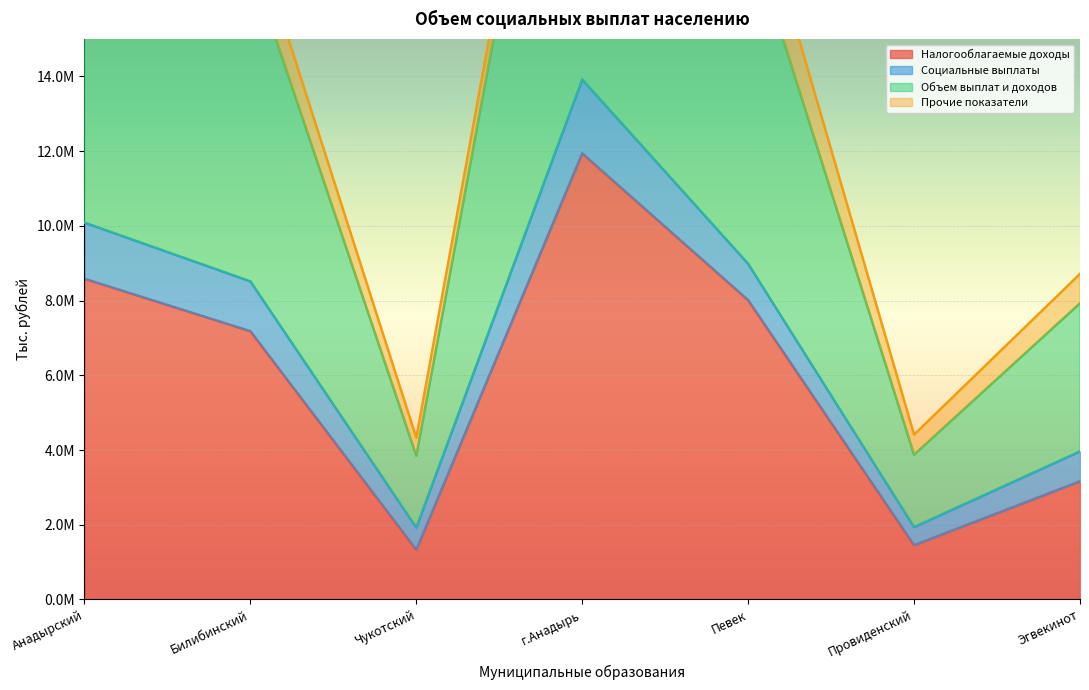

Which series has the largest total across all categories?

Объем выплат и доходов